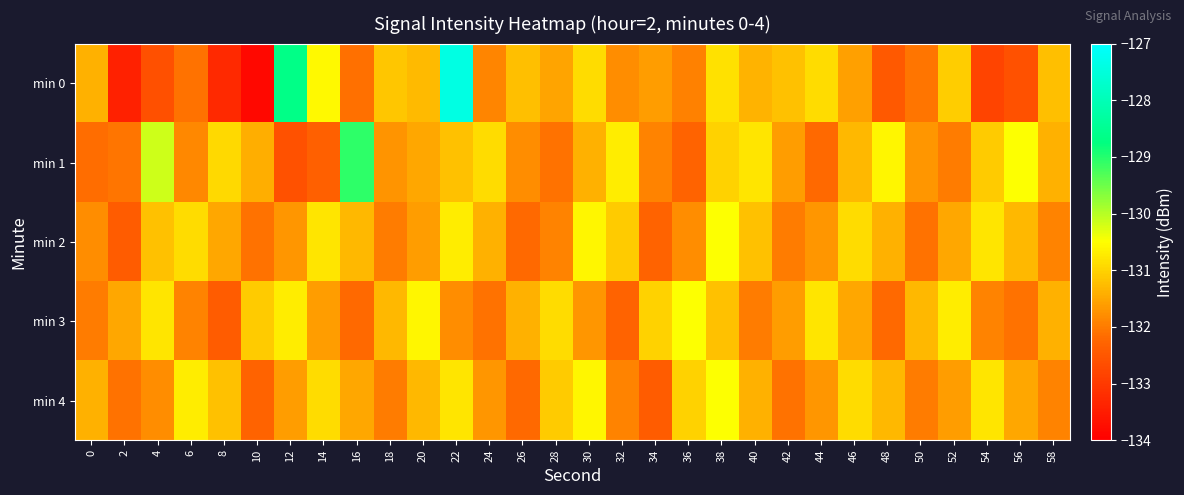

Reading right to left, extract all data points from this chart.

min 0: 58=-131.2	56=-132.6	54=-132.8	52=-131.1	50=-132.1	48=-132.4	46=-131.6	44=-130.9	42=-131.2	40=-131.4	38=-130.8	36=-131.9	34=-131.6	32=-131.8	30=-130.9	28=-131.5	26=-131.2	24=-131.9	22=-127.4	20=-131.3	18=-131.2	16=-132.1	14=-130.6	12=-128.6	10=-133.8	8=-133.3	6=-132.1	4=-132.6	2=-133.4	0=-131.4
min 1: 58=-131.4	56=-130.5	54=-131.1	52=-132.0	50=-131.7	48=-130.6	46=-131.3	44=-132.2	42=-131.6	40=-130.8	38=-131.0	36=-132.3	34=-131.9	32=-130.7	30=-131.4	28=-132.1	26=-131.8	24=-130.9	22=-131.2	20=-131.5	18=-131.7	16=-129.1	14=-132.3	12=-132.6	10=-131.4	8=-130.9	6=-131.9	4=-130.2	2=-132.1	0=-132.2
min 2: 58=-131.9	56=-131.3	54=-130.8	52=-131.5	50=-132.1	48=-131.4	46=-130.9	44=-131.7	42=-132.0	40=-131.2	38=-130.5	36=-131.8	34=-132.3	32=-131.1	30=-130.6	28=-131.9	26=-132.2	24=-131.4	22=-130.7	20=-131.6	18=-132.0	16=-131.3	14=-130.8	12=-131.7	10=-132.1	8=-131.5	6=-130.9	4=-131.2	2=-132.4	0=-131.8
min 3: 58=-131.4	56=-132.1	54=-131.9	52=-130.7	50=-131.3	48=-132.2	46=-131.5	44=-130.8	42=-131.6	40=-132.0	38=-131.2	36=-130.5	34=-131.0	32=-132.3	30=-131.7	28=-130.9	26=-131.4	24=-132.1	22=-131.8	20=-130.6	18=-131.3	16=-132.2	14=-131.6	12=-130.7	10=-131.1	8=-132.4	6=-131.9	4=-130.8	2=-131.5	0=-132.0
min 4: 58=-131.9	56=-131.5	54=-130.8	52=-131.6	50=-132.0	48=-131.3	46=-130.9	44=-131.7	42=-132.1	40=-131.4	38=-130.5	36=-131.0	34=-132.4	32=-131.9	30=-130.6	28=-131.1	26=-132.2	24=-131.7	22=-130.8	20=-131.3	18=-132.0	16=-131.5	14=-130.9	12=-131.6	10=-132.3	8=-131.2	6=-130.7	4=-131.8	2=-132.1	0=-131.4